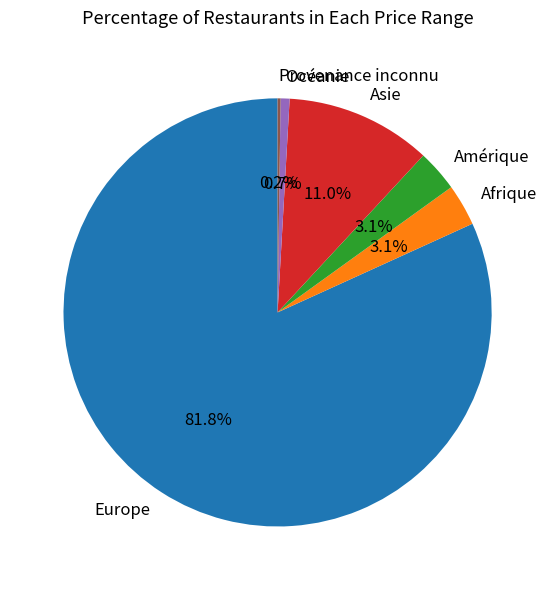

What is the ratio of the value at Amérique to the value at Asie?

0.3